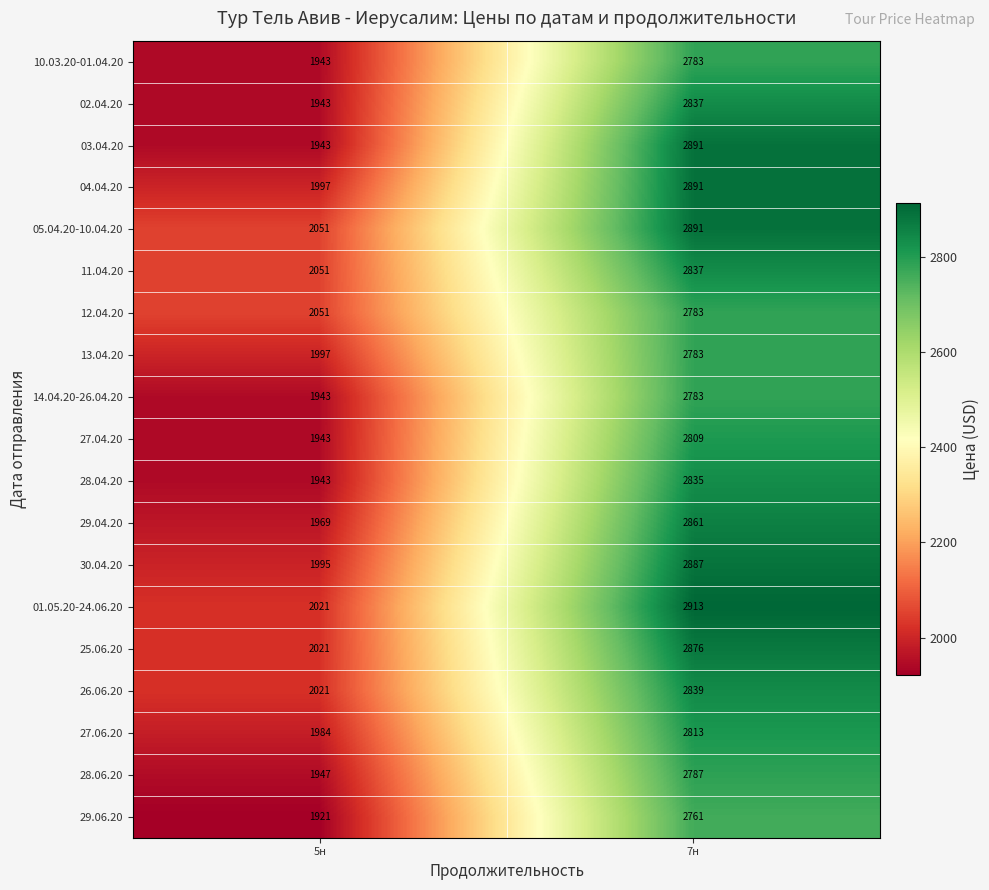

At which label is 10.03.20-01.04.20 closest to 2363?

5н